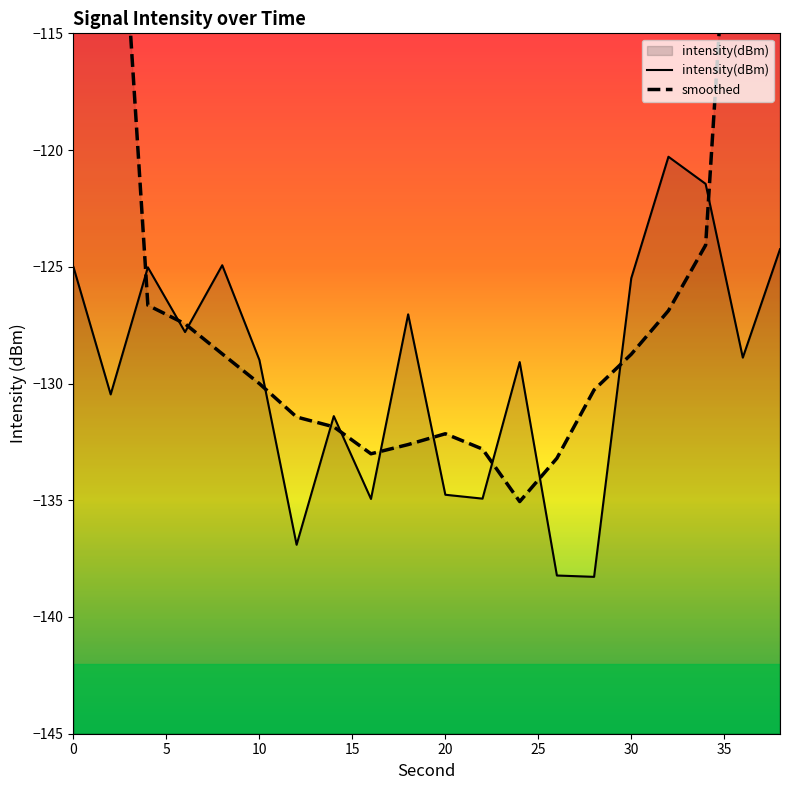

Which series has the largest range (max minus min)?

smoothed